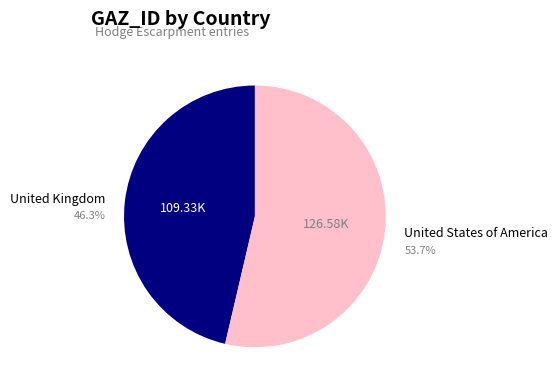

Is there any slice that represents more than half of the pie?

Yes